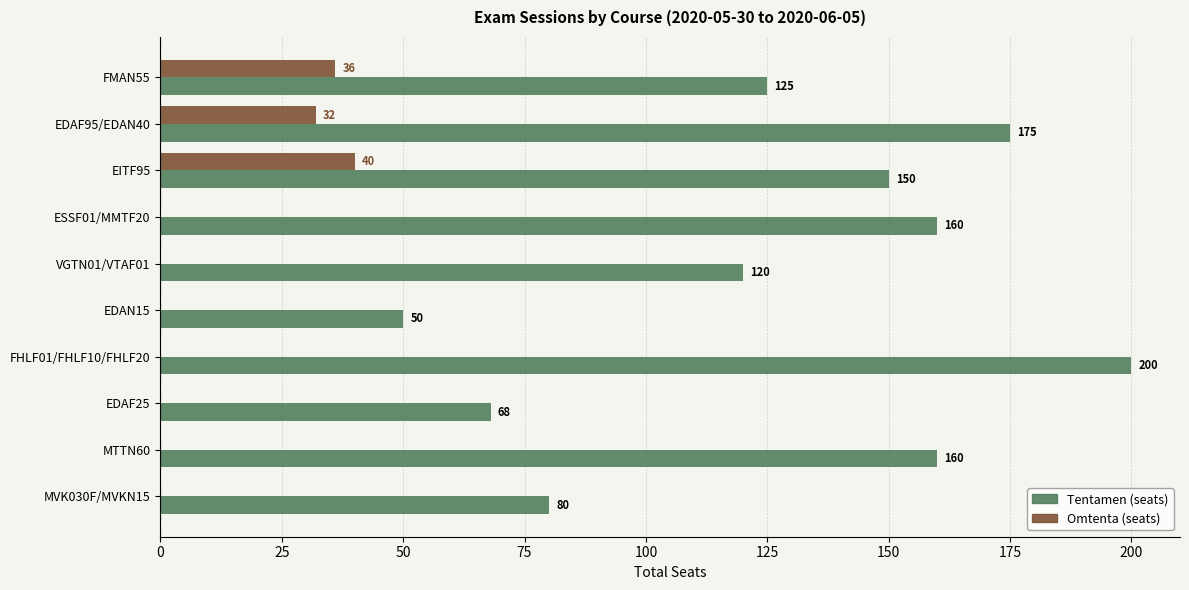

What is the greatest value displayed?

200